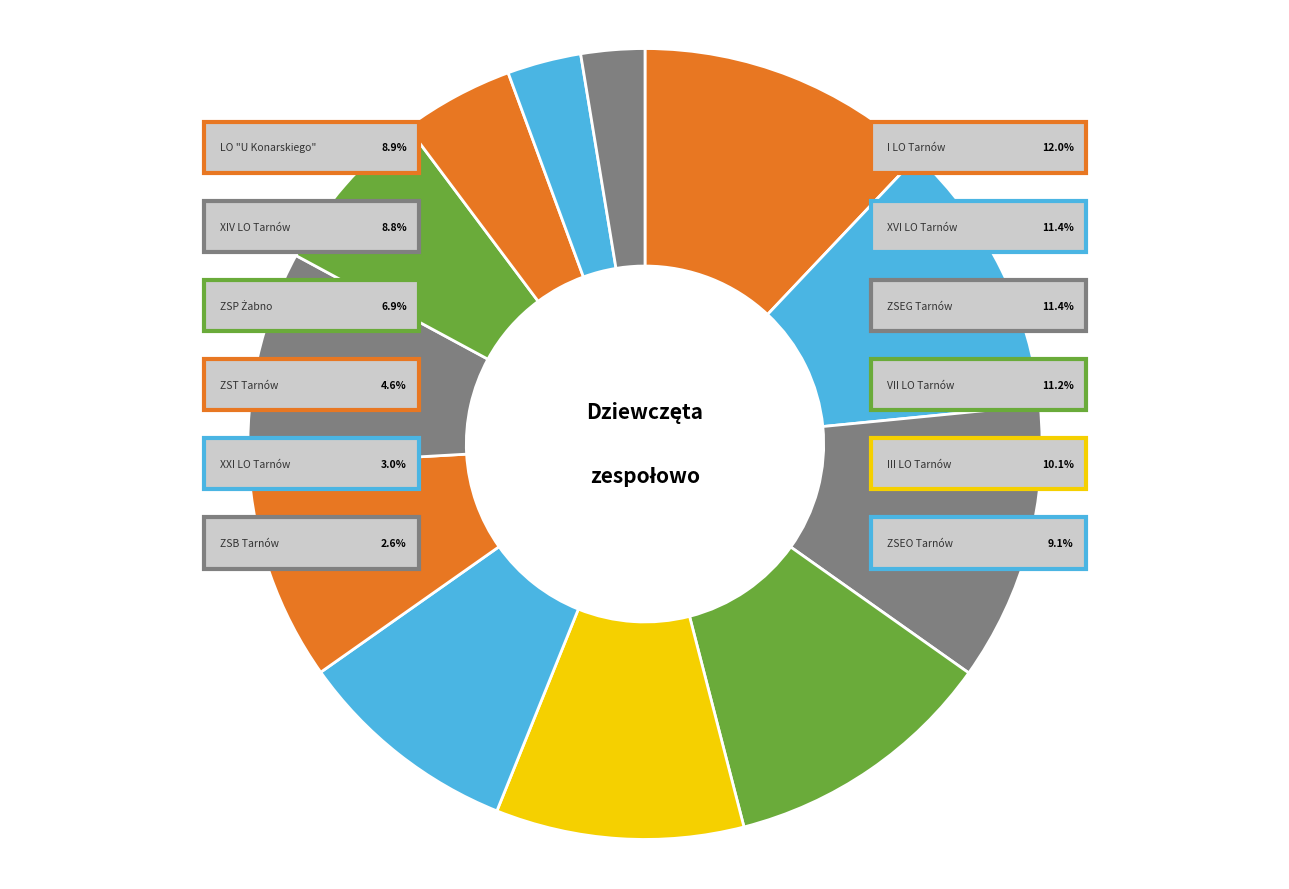

Rank the categories by value from highest to lowest.

I LO Tarnów, XVI LO Tarnów, ZSEG Tarnów, VII LO Tarnów, III LO Tarnów, ZSEO Tarnów, LO "U Konarskiego", XIV LO Tarnów, ZSP Żabno, ZST Tarnów, XXI LO Tarnów, ZSB Tarnów